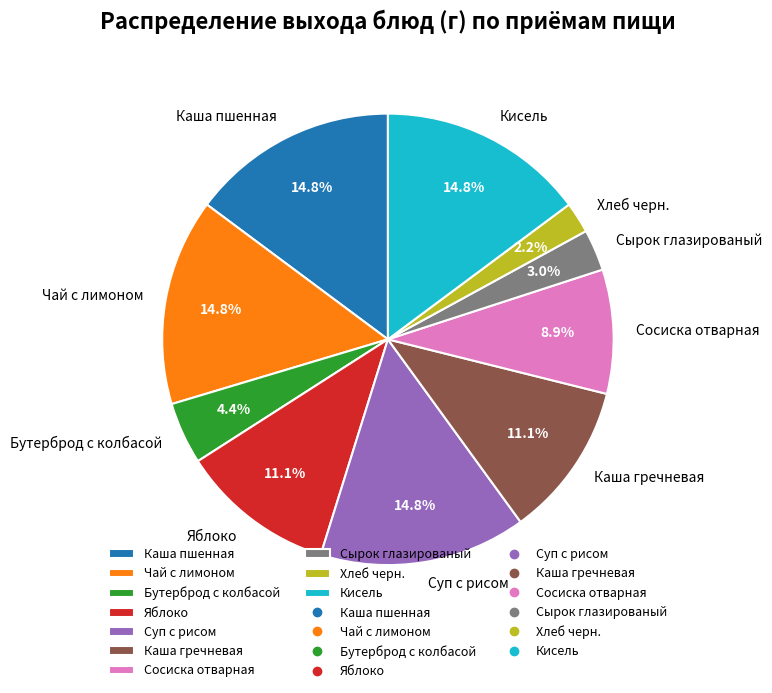

Is the sum of Сырок глазированый and Хлеб черн. greater than half?

No